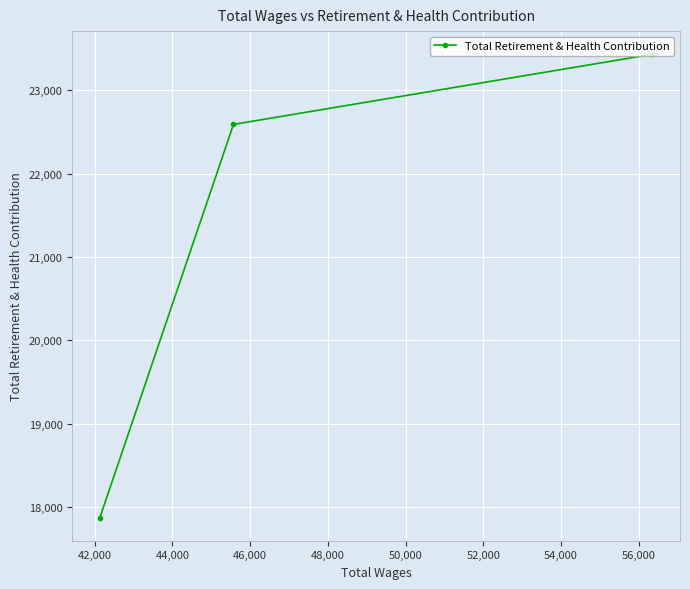

What is the difference between the second highest and minimum values?

4719